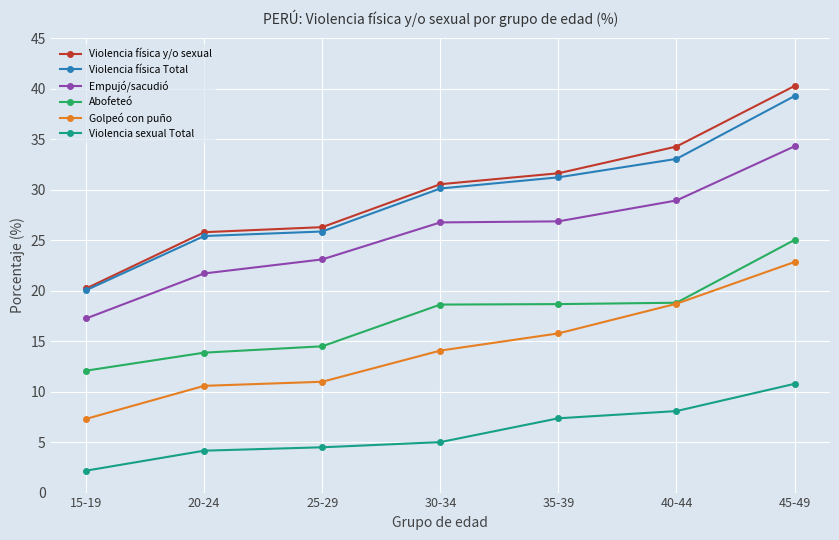

What is the spread (max minus min) of values at 15-19?

18.0